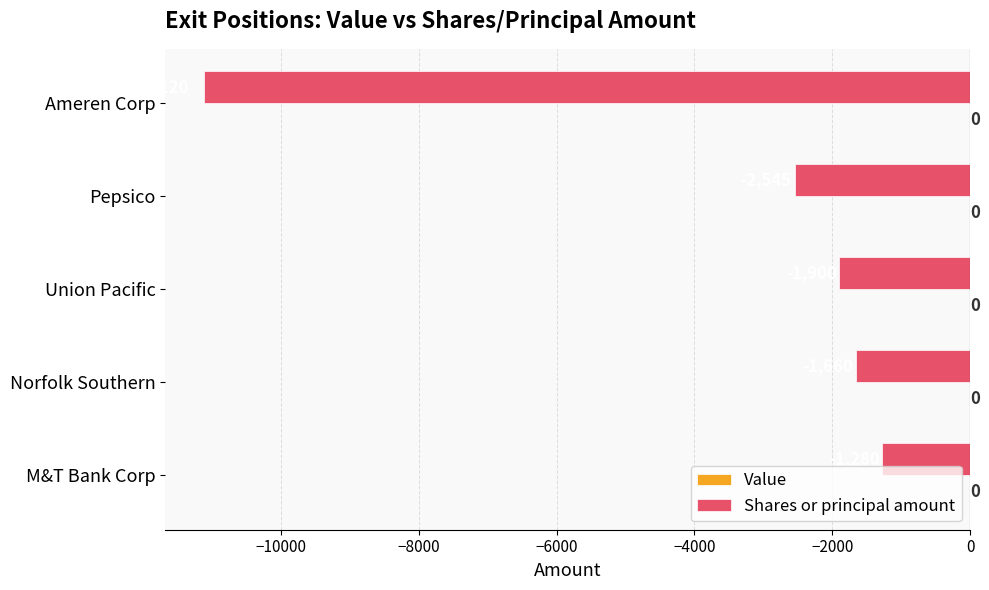

At which category does the chart reach its peak across all series?

M&T Bank Corp